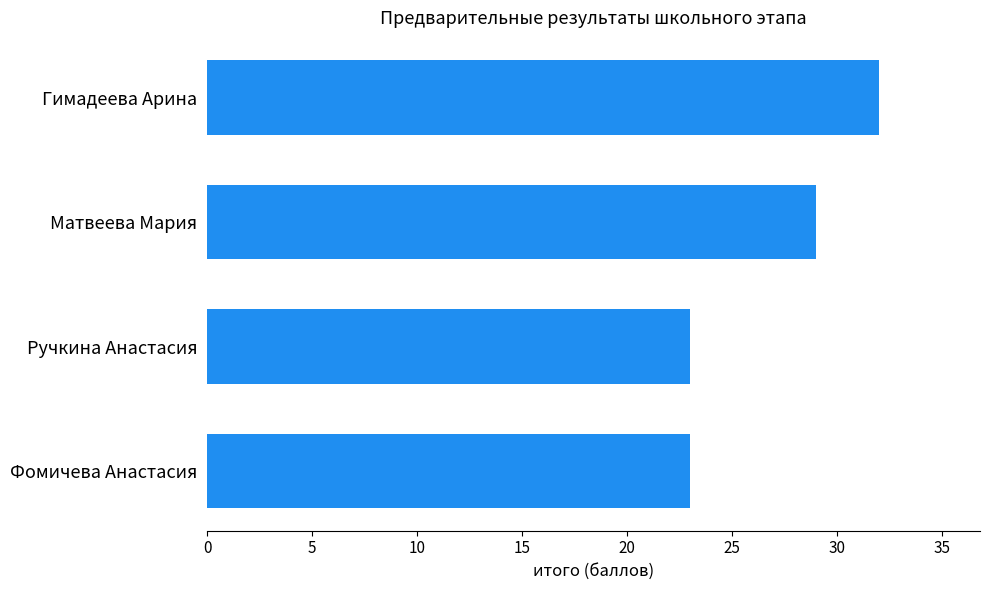

What is the average value?

27